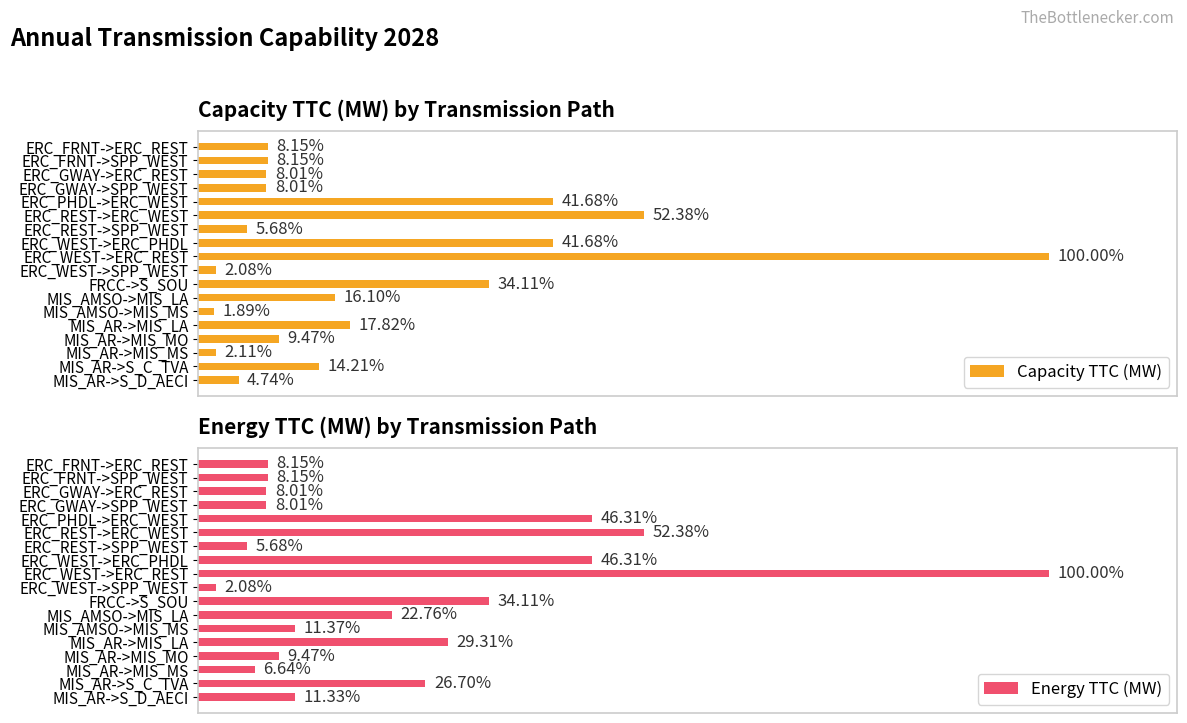

What is the sum of all Energy TTC (MW) values?

46101